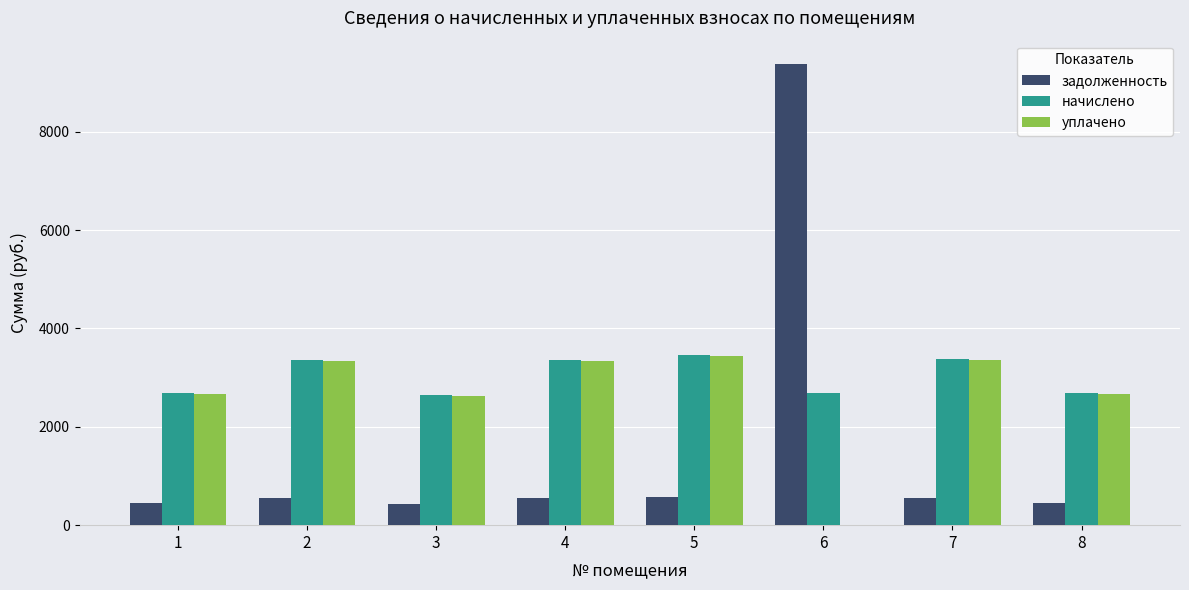

What are all the series names shown in the legend?

задолженность, начислено, уплачено